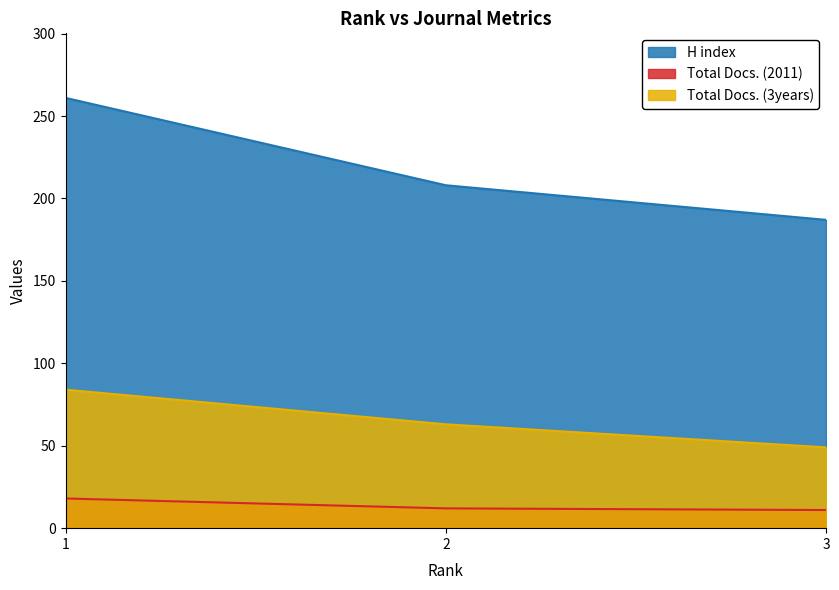

Rank the series by their average value, from highest to lowest.

H index, Total Docs. (3years), Total Docs. (2011)